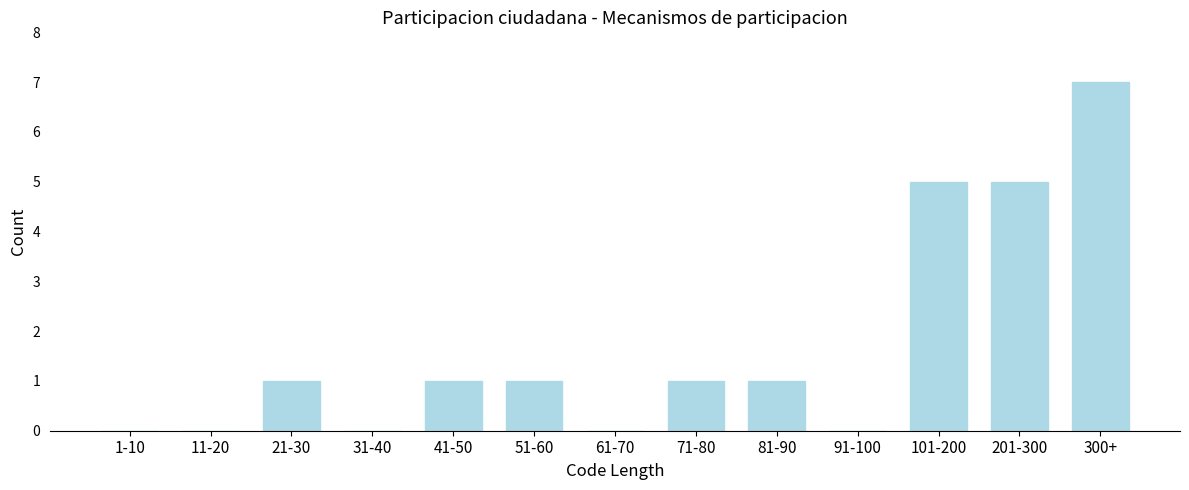

Reading right to left, transcribe all the data shown in this chart.

300+=7	201-300=5	101-200=5	91-100=0	81-90=1	71-80=1	61-70=0	51-60=1	41-50=1	31-40=0	21-30=1	11-20=0	1-10=0